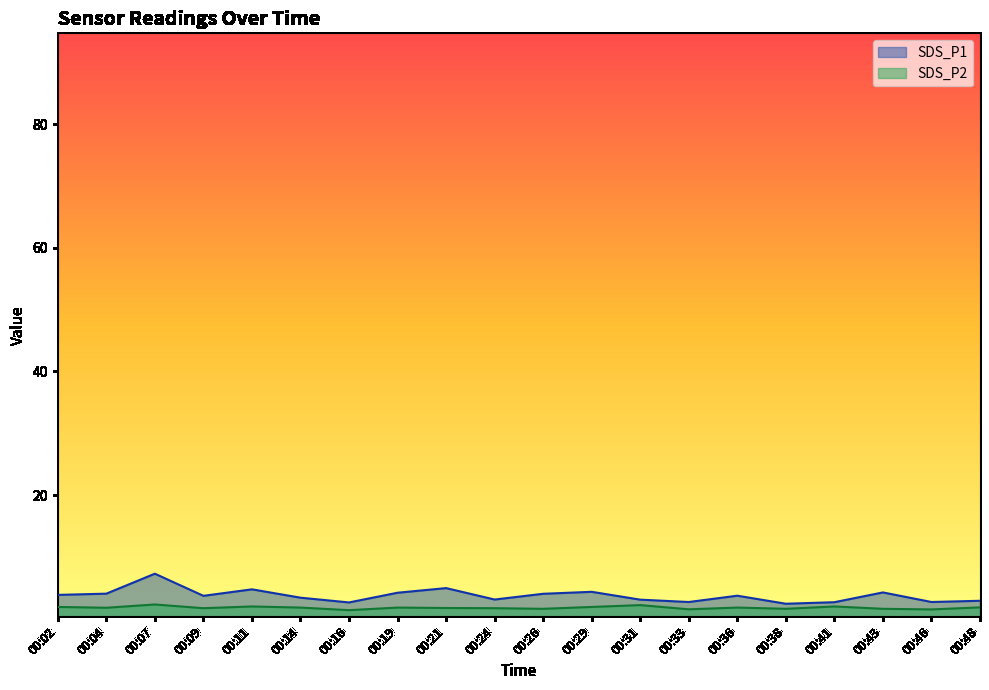

Which series has the widest spread of values?

SDS_P1